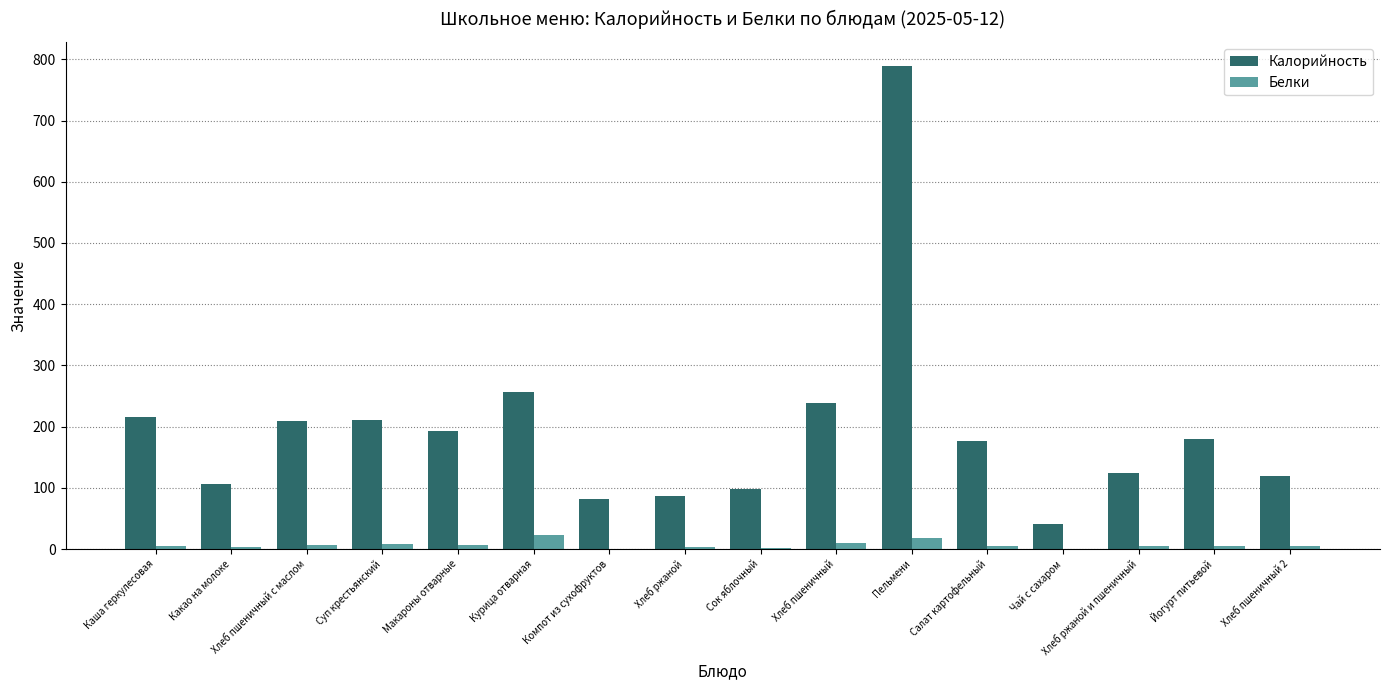

Are the bars horizontal?

No